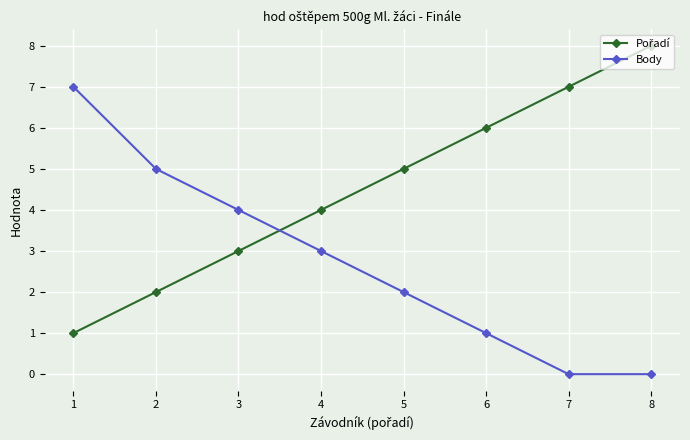

Is this an area chart (filled region under the line)?

No